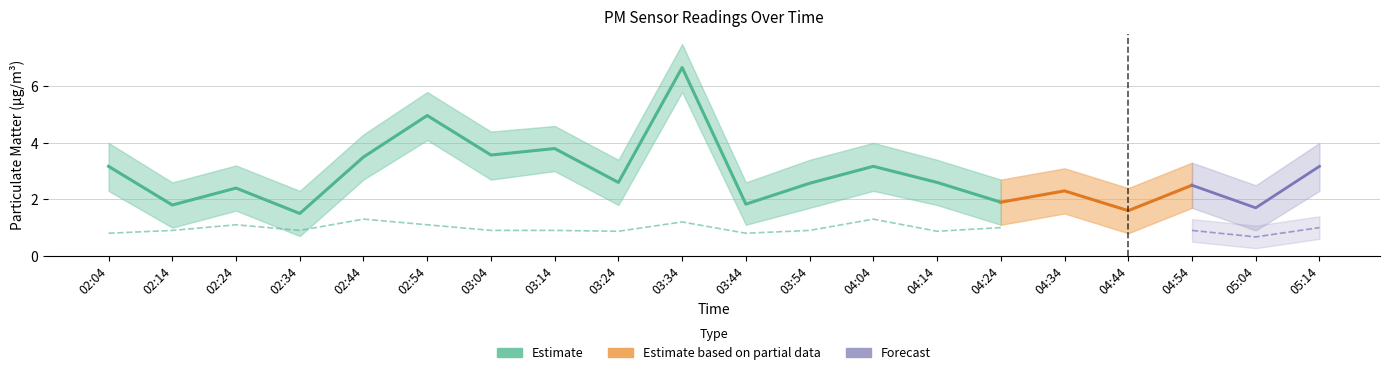

What is the maximum value shown in the chart?

7.5